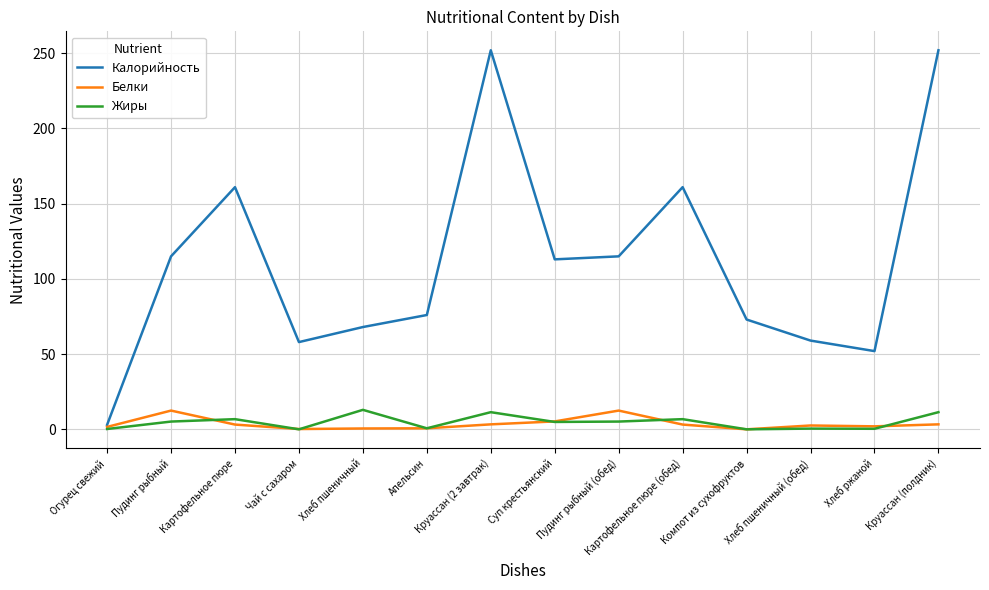

What is the sum of the Белки values at Хлеб пшеничный and Картофельное пюре?

3.7